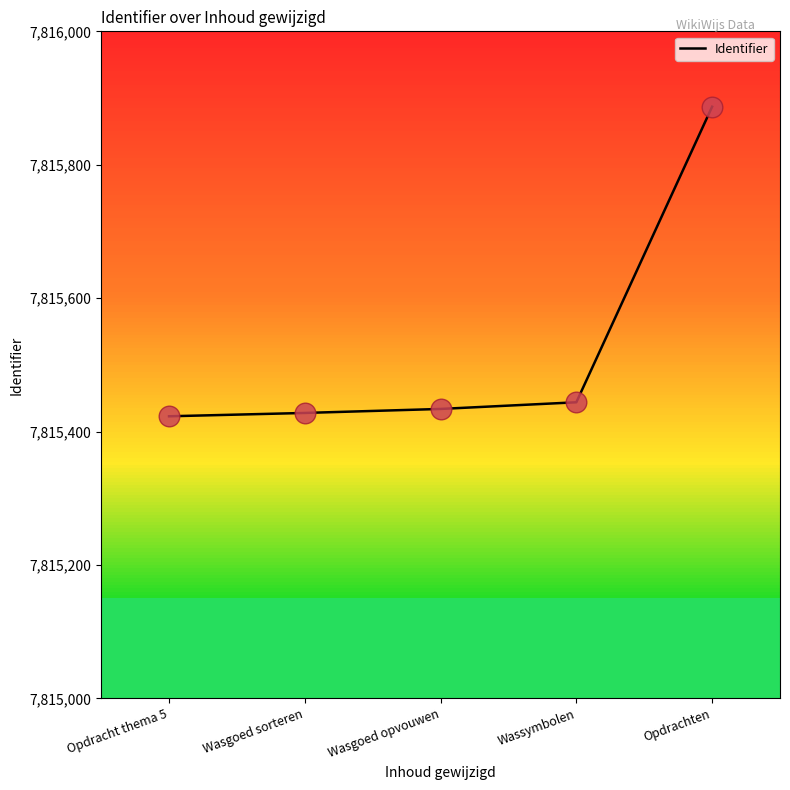

Between Wassymbolen and Opdracht thema 5, which is larger?

Wassymbolen